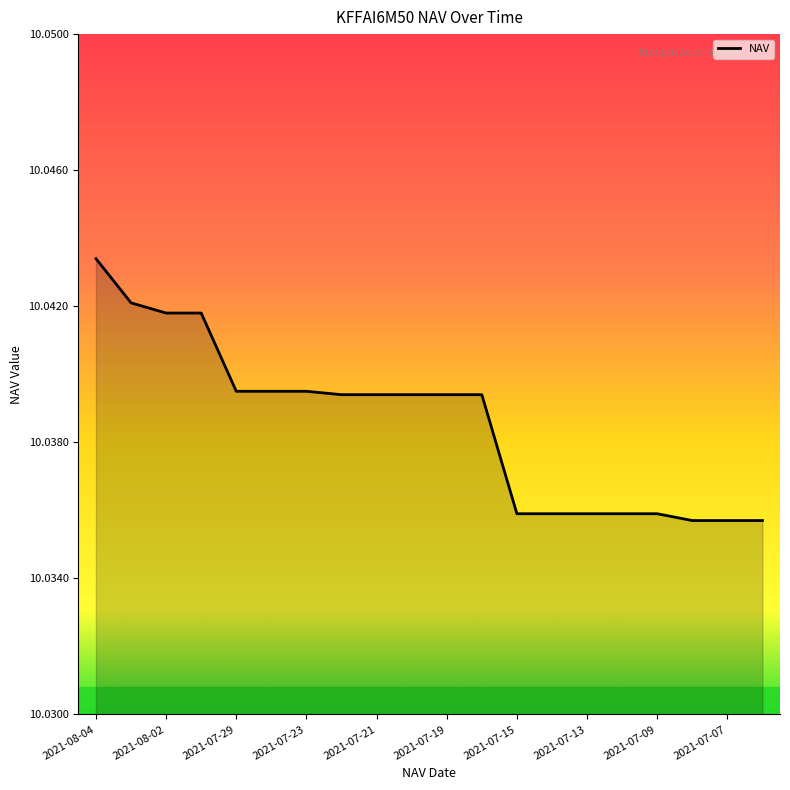

Is this an area chart (filled region under the line)?

Yes